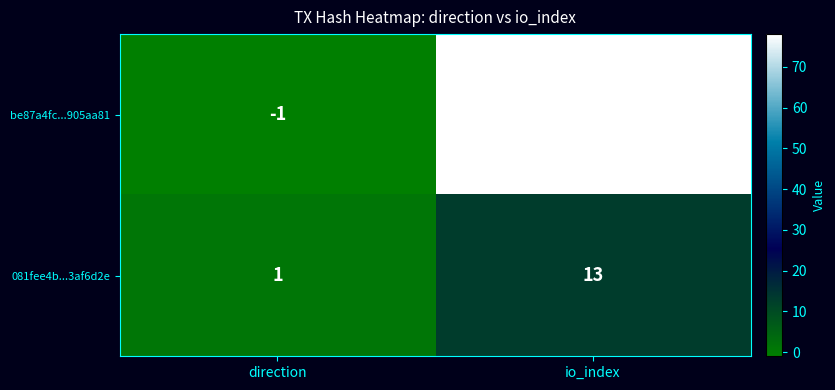

Which category has the lowest value across all series?

direction